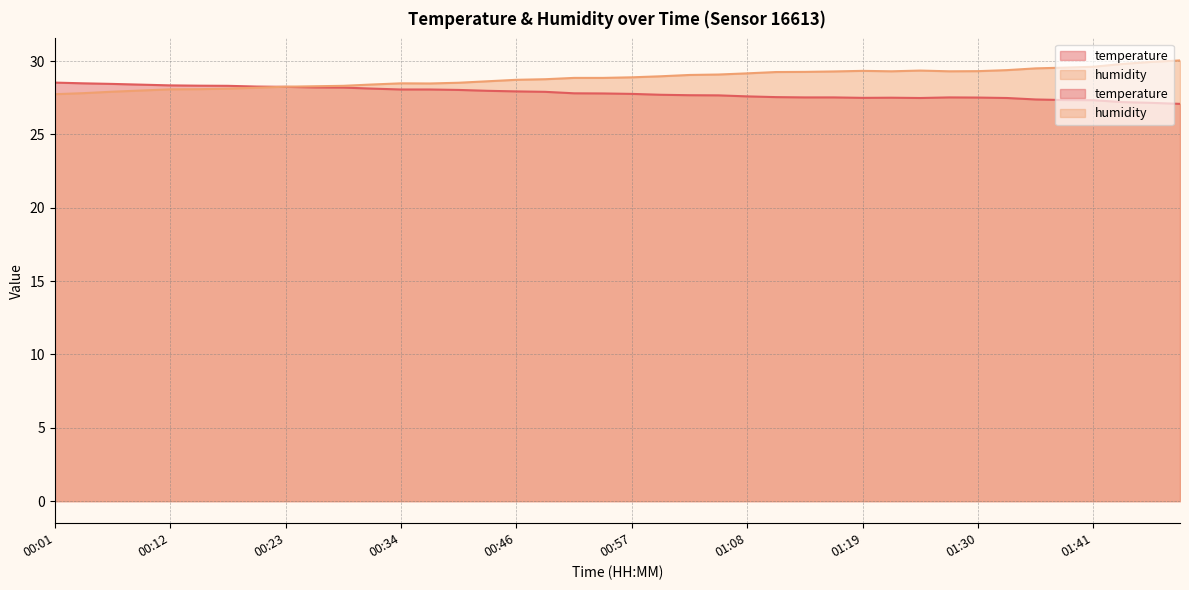

True or false: humidity has a value of 14.5 at 01:36.

False